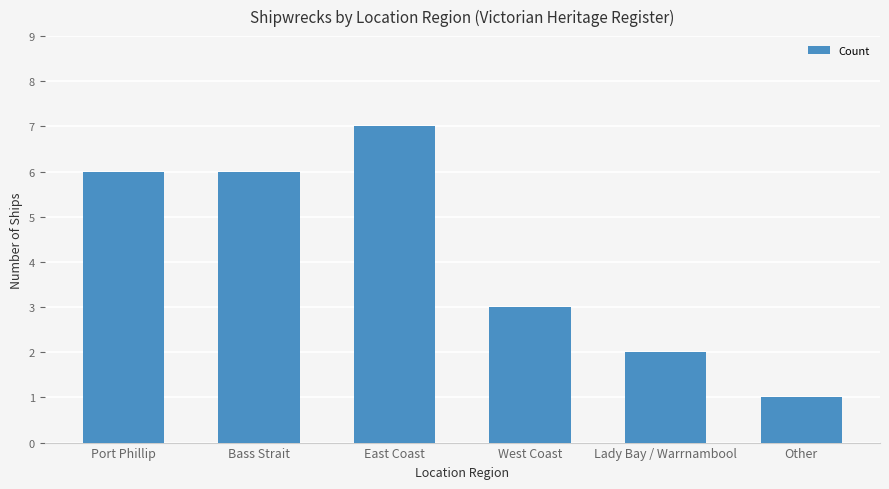

How many distinct data groups are displayed?

1